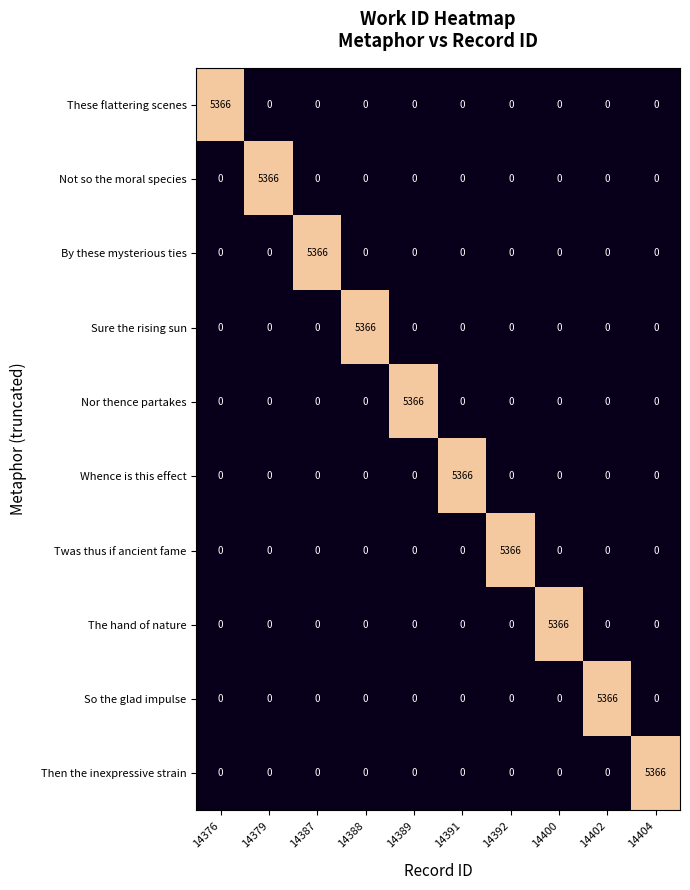

What is the spread (max minus min) of values at 14392?

5366